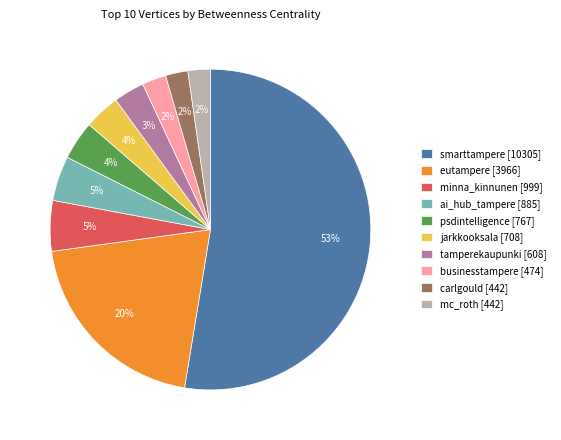

Is the sum of smarttampere and eutampere greater than half?

Yes